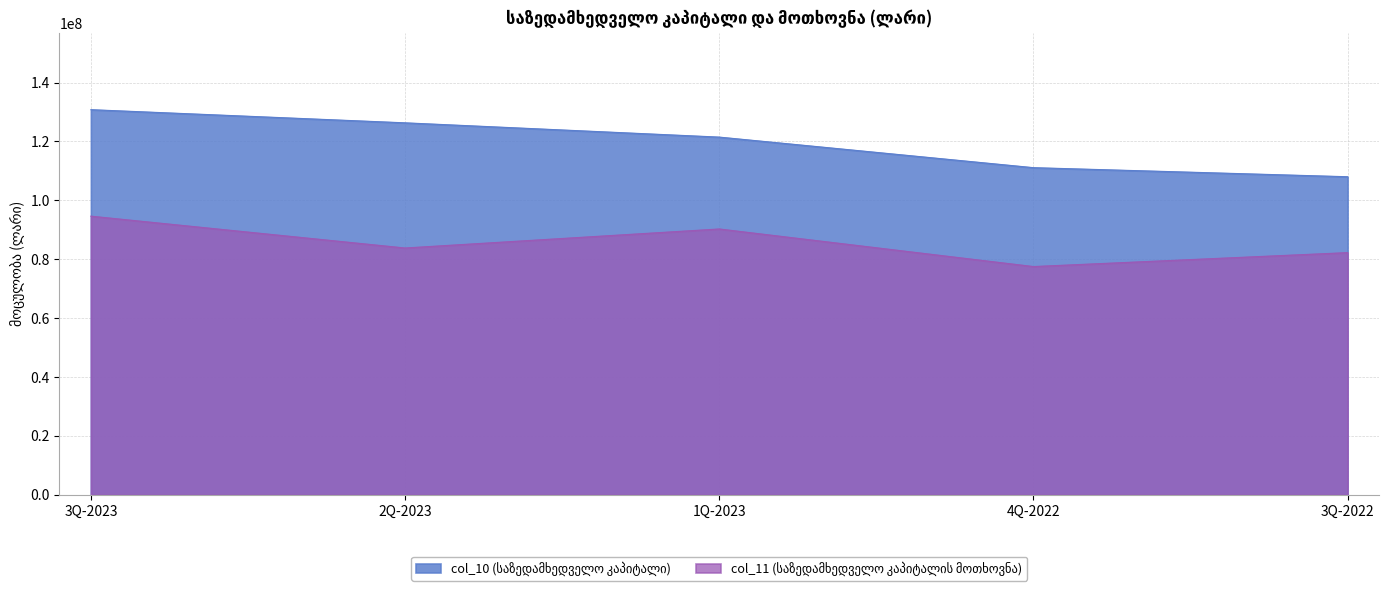

List the series in order of their overall mean, highest first.

col_10 (საზედამხედველო კაპიტალი), col_11 (საზედამხედველო კაპიტალის მოთხოვნა)